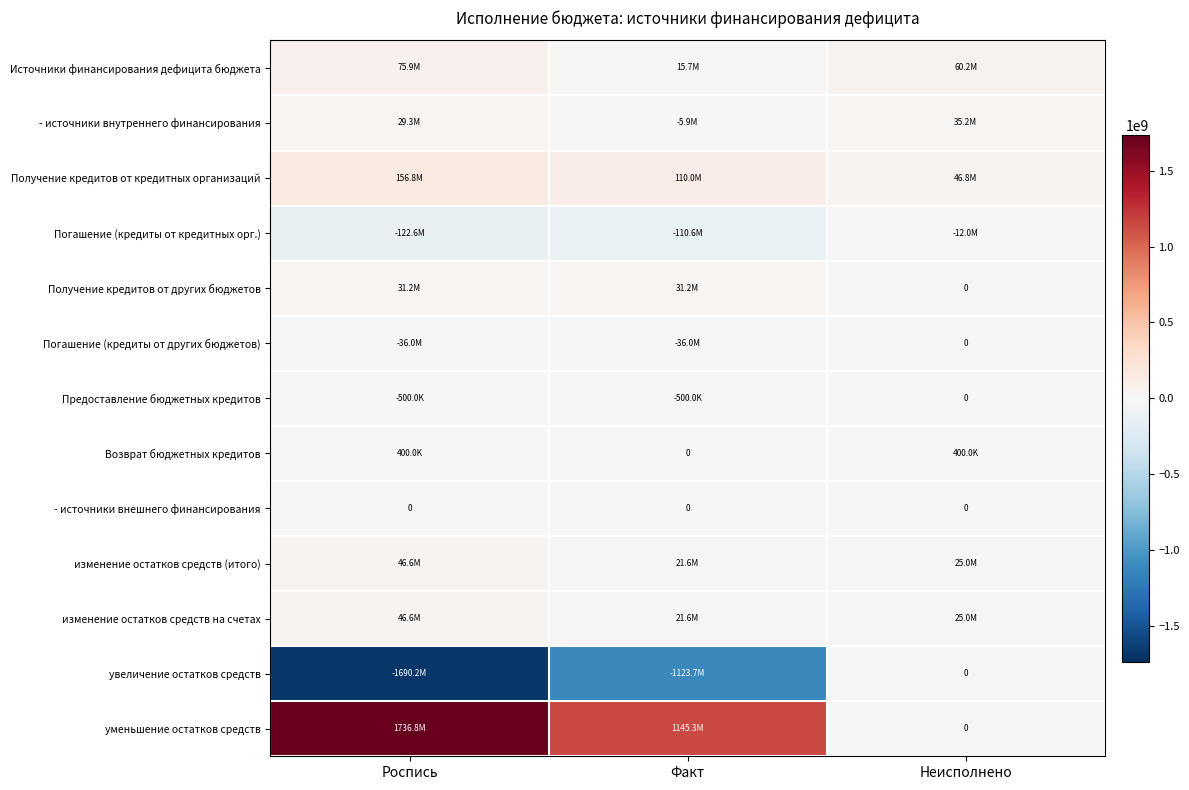

Which has a higher value, Факт or Неисполнено?

Неисполнено